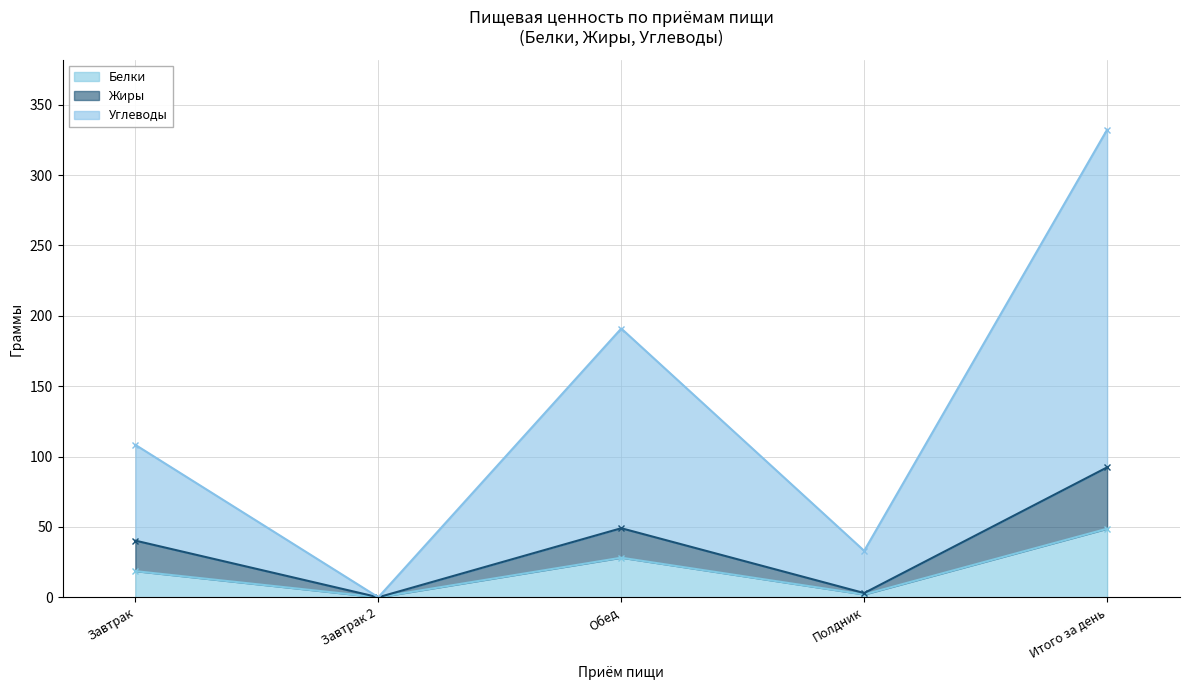

What is the difference between the maximum and minimum values in the Углеводы series?

332.3